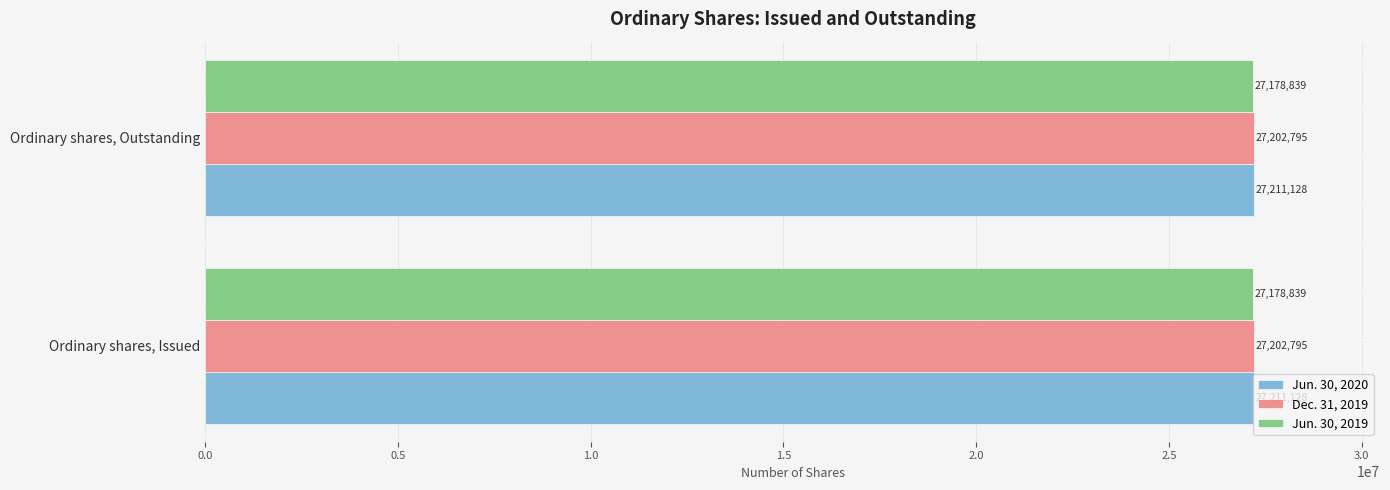

Is the value of Dec. 31, 2019 at Ordinary shares, Issued greater than the value of Jun. 30, 2020 at Ordinary shares, Outstanding?

No